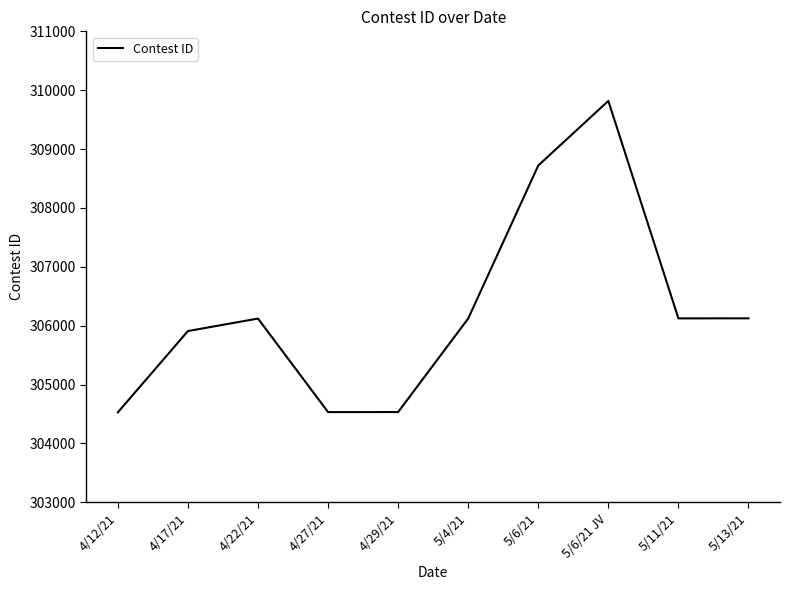

How many interior local peaks (higher than both neighbors) does the data have?

2